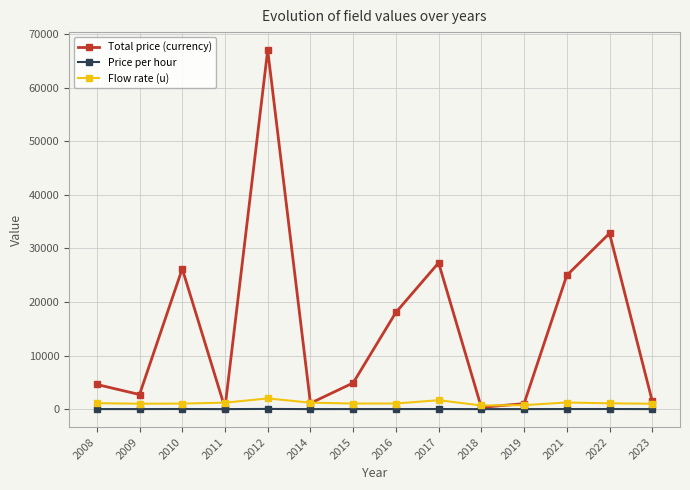

Where is the first local maximum for Total price (currency)?

2010